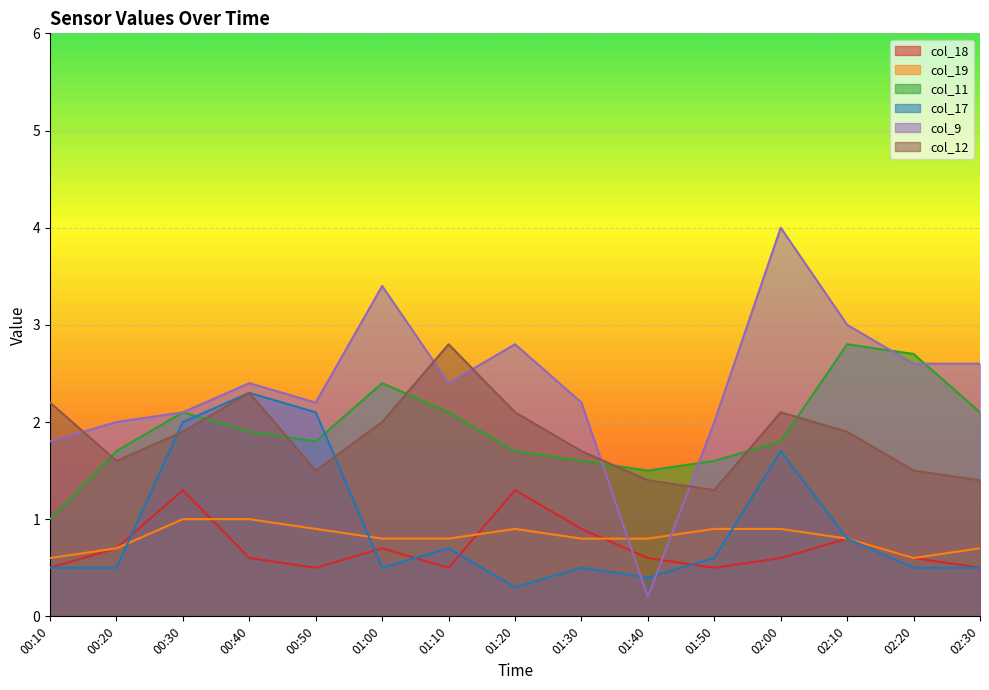

The col_18 series shows 0.9 at 01:30. True or false?

True